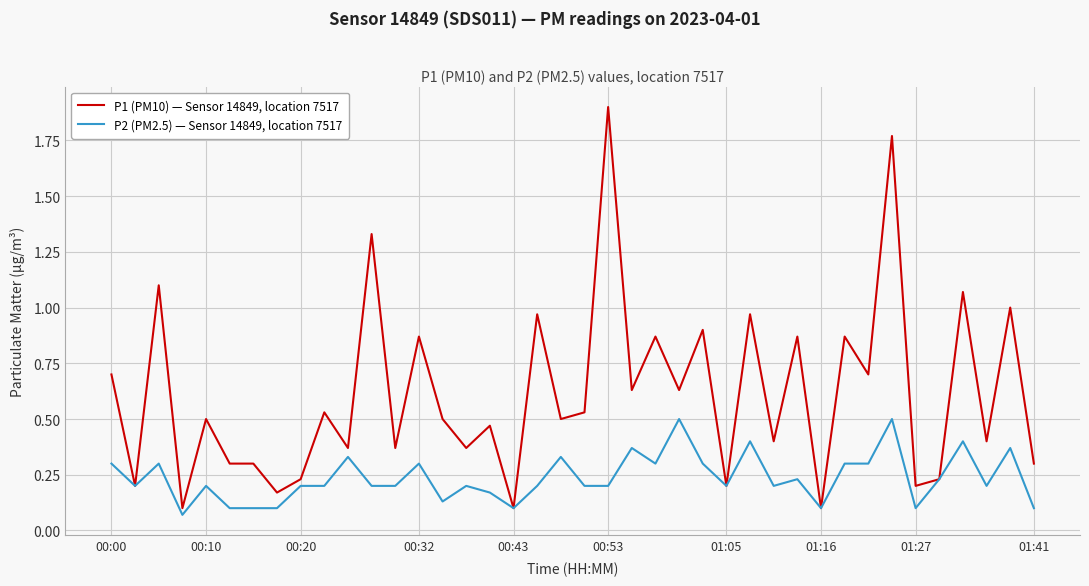

Which series has the largest total across all categories?

P1 (PM10) — Sensor 14849, location 7517